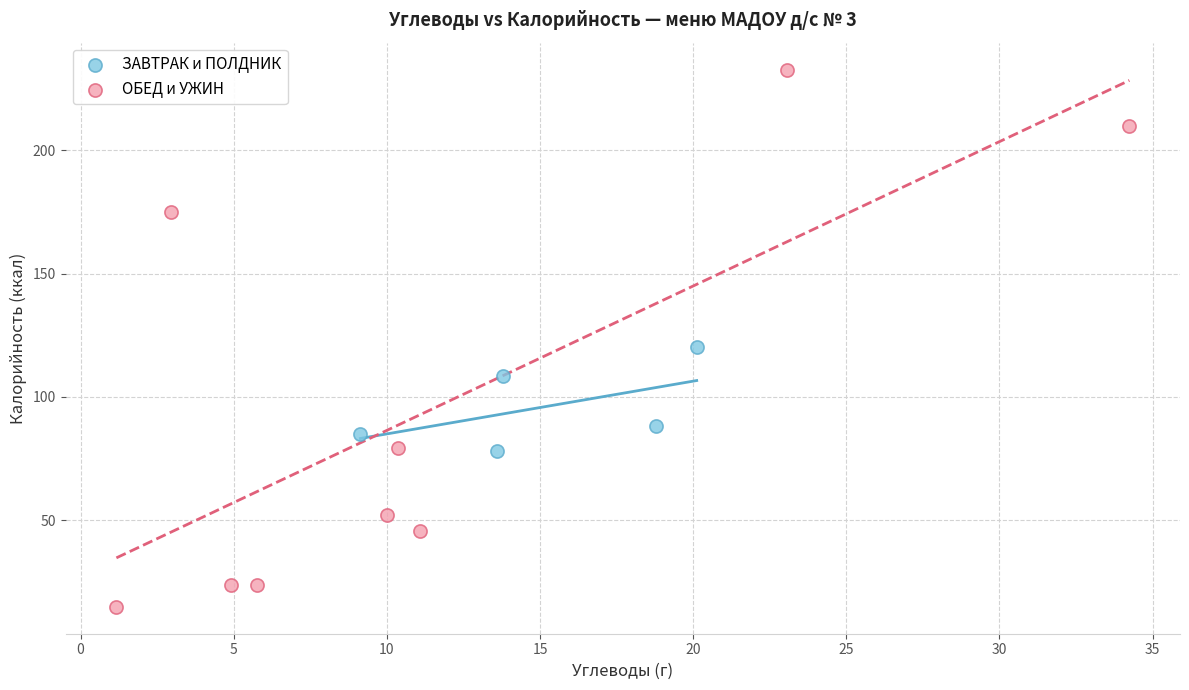

Which series contains the highest Y value?

ОБЕД и УЖИН